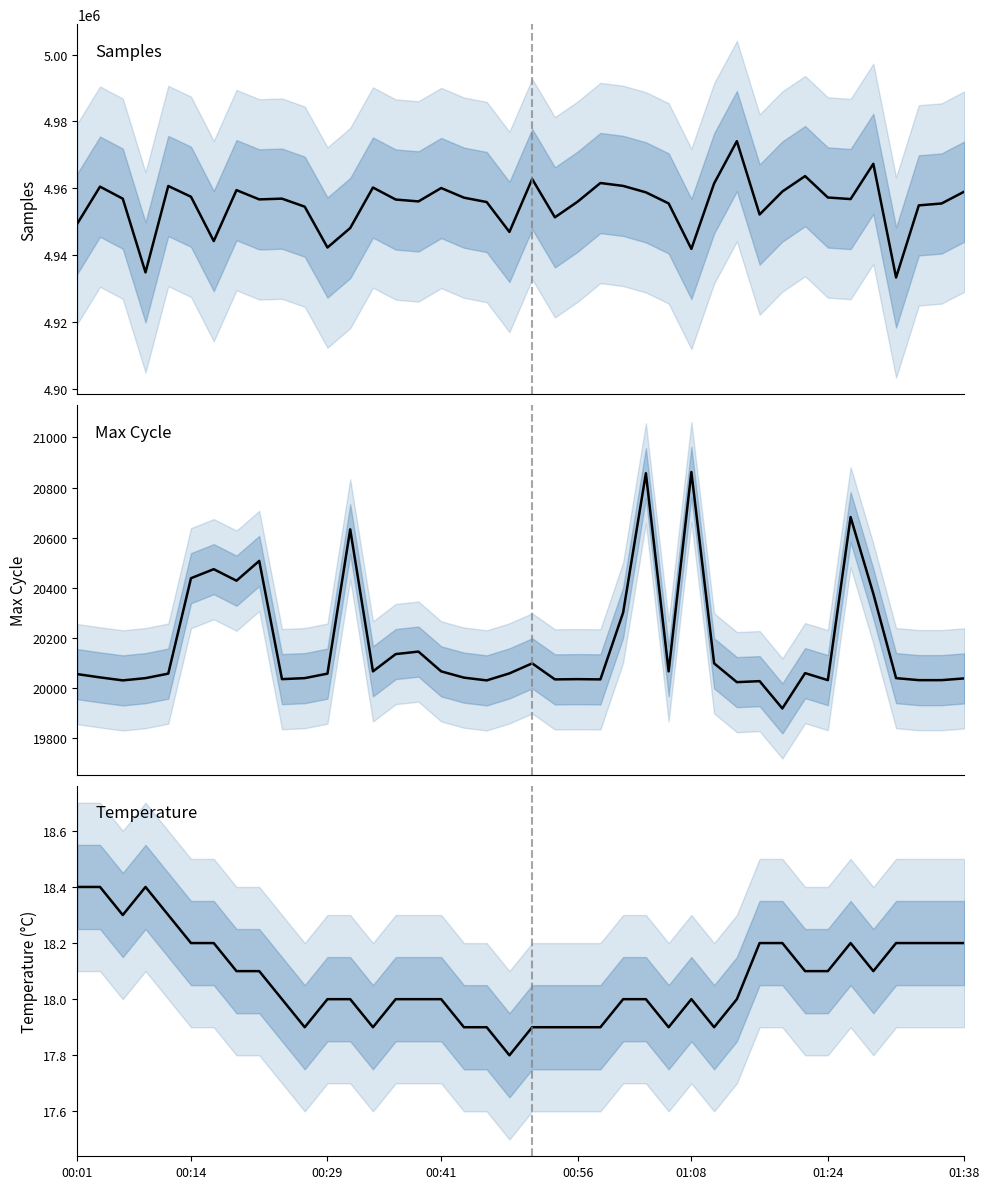

True or false: Samples and Temp intersect in this chart.

False